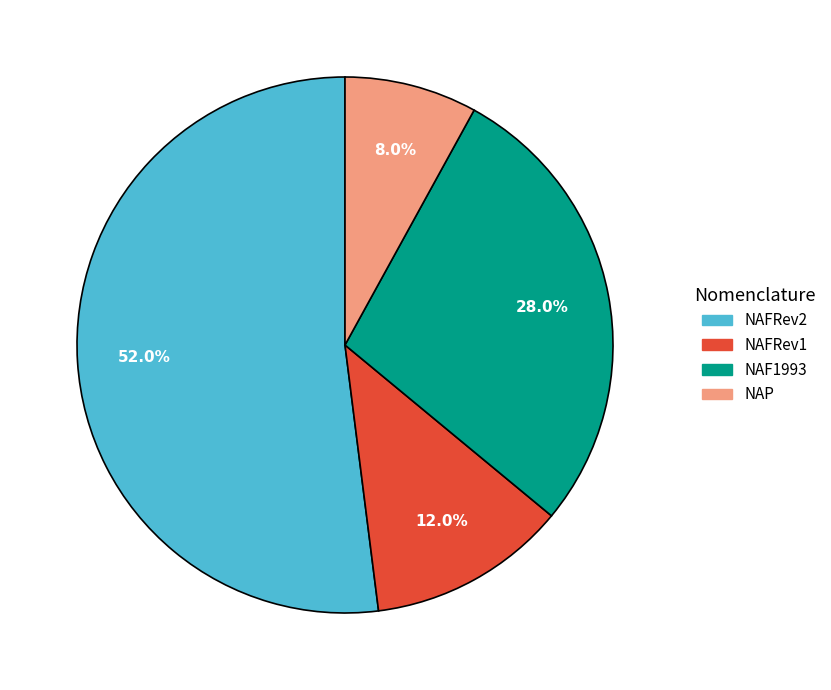

Is there a majority slice in this chart?

Yes